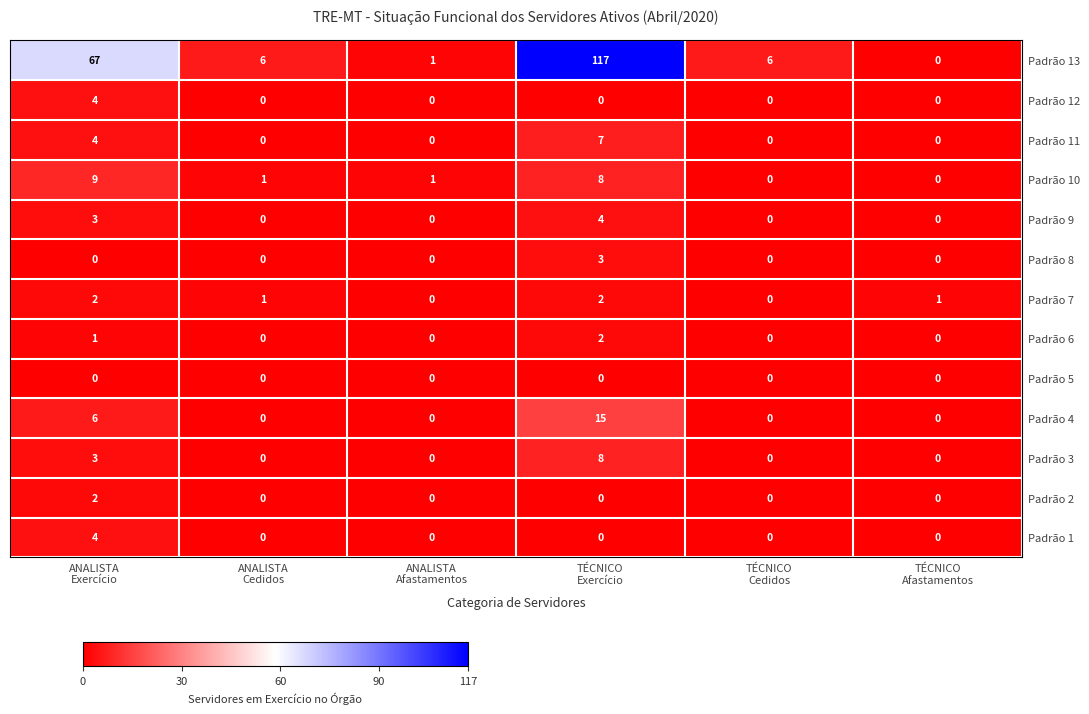

What is the highest value of the Padrão 10 series?

9